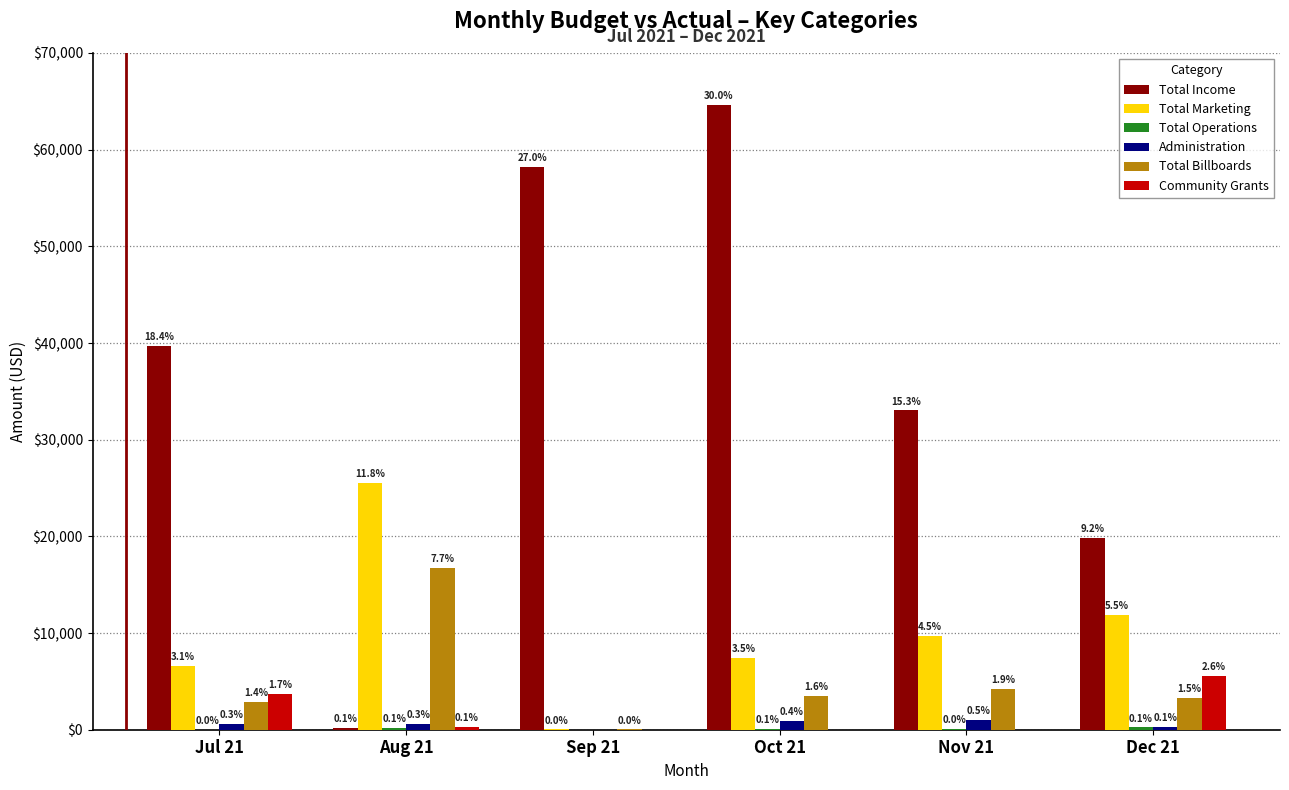

How many groups of bars are there?

6